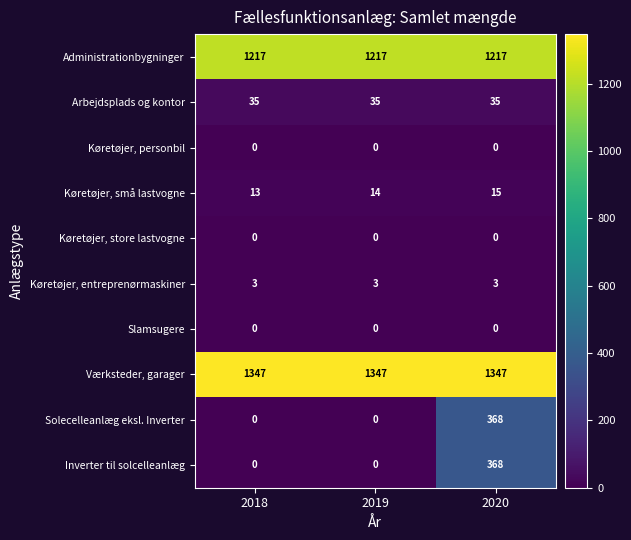

What is the approximate value of Værksteder, garager at 2019?

1347